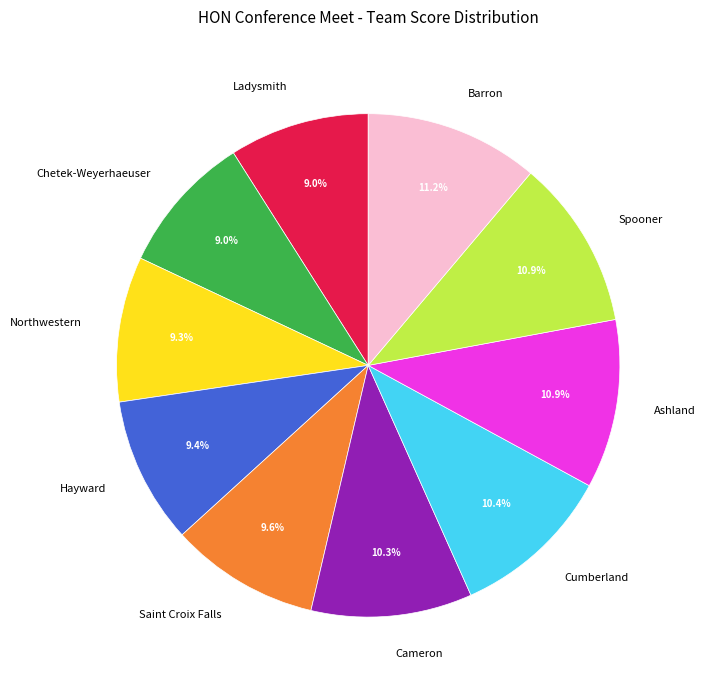

How many segments does this pie chart have?

10